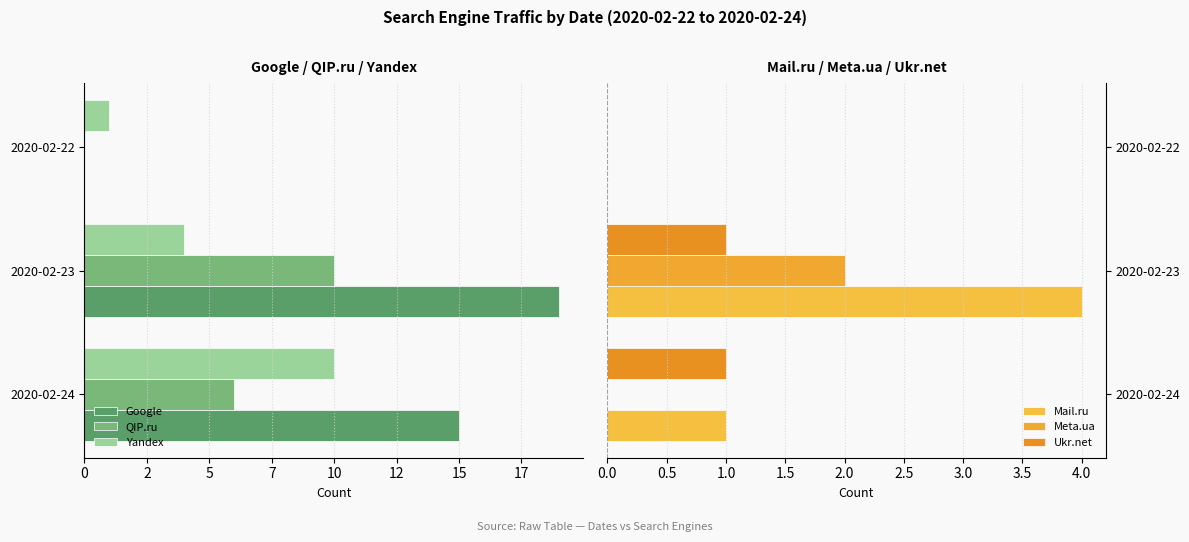

Count the number of data series in this chart.

6